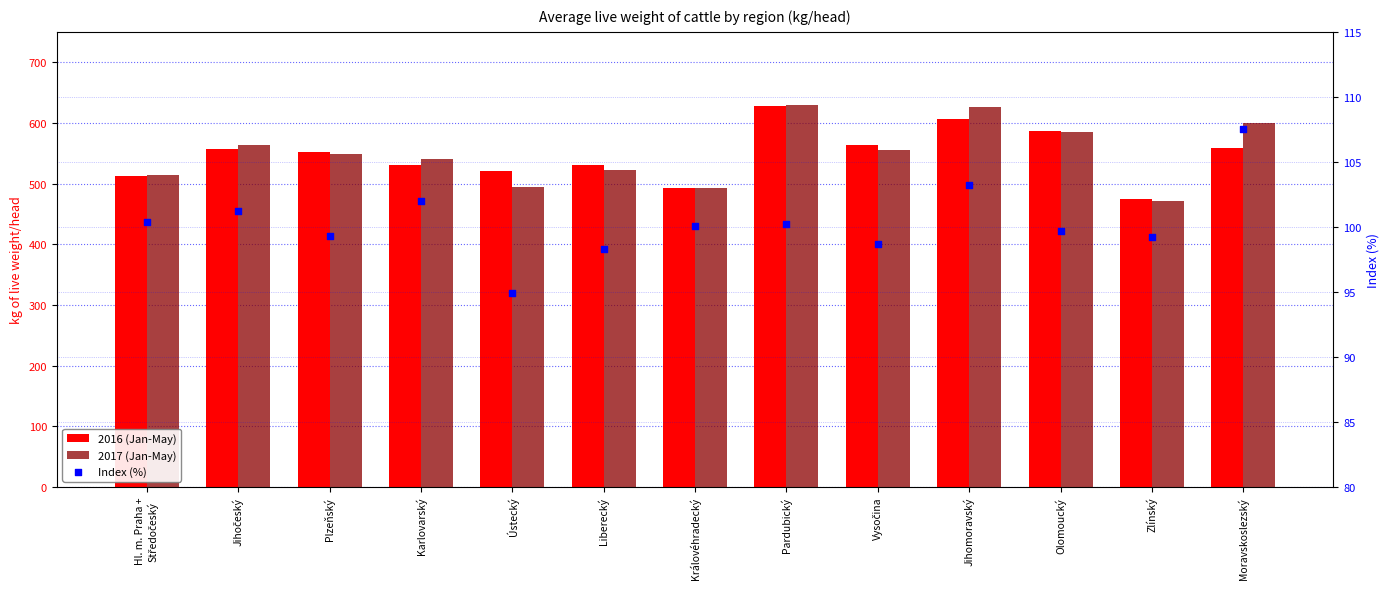

Which series contains the lowest Y value?

Index (%)